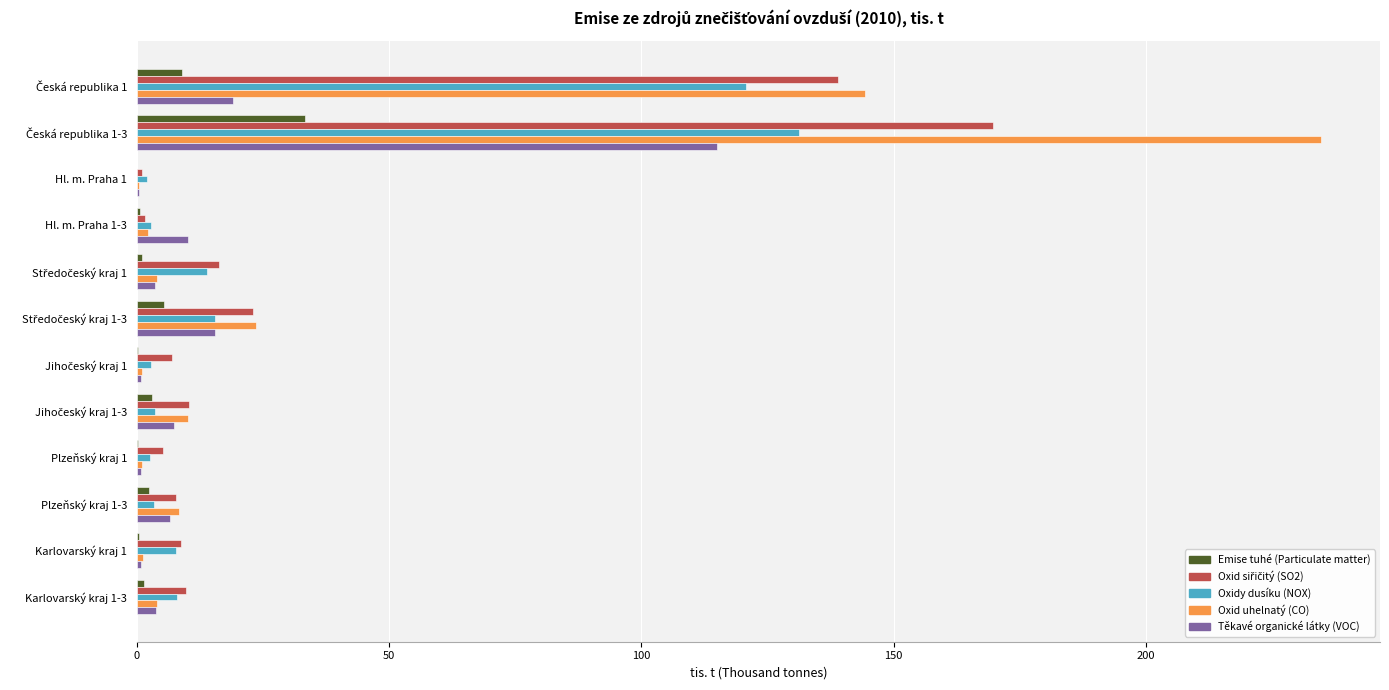

What is the highest value of the Emise tuhé (Particulate matter) series?

33.4